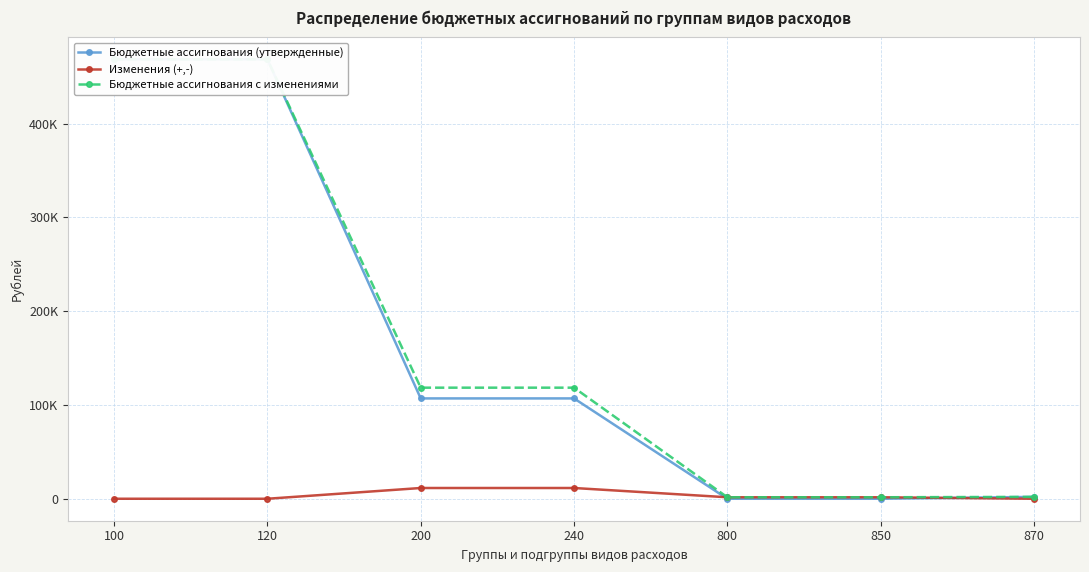

Reading right to left, list all the values displayed in this chart.

Бюджетные ассигнования (утвержденные): 870=2000.0	850=0.0	800=0.0	240=107000.0	200=107000.0	120=468573.0	100=468573.0
Изменения (+,-): 870=0.0	850=1585.1	800=1585.1	240=11463.6	200=11463.6	120=0.0	100=0.0
Бюджетные ассигнования с изменениями: 870=2000.0	850=1585.1	800=1585.1	240=118463.6	200=118463.6	120=468573.0	100=468573.0